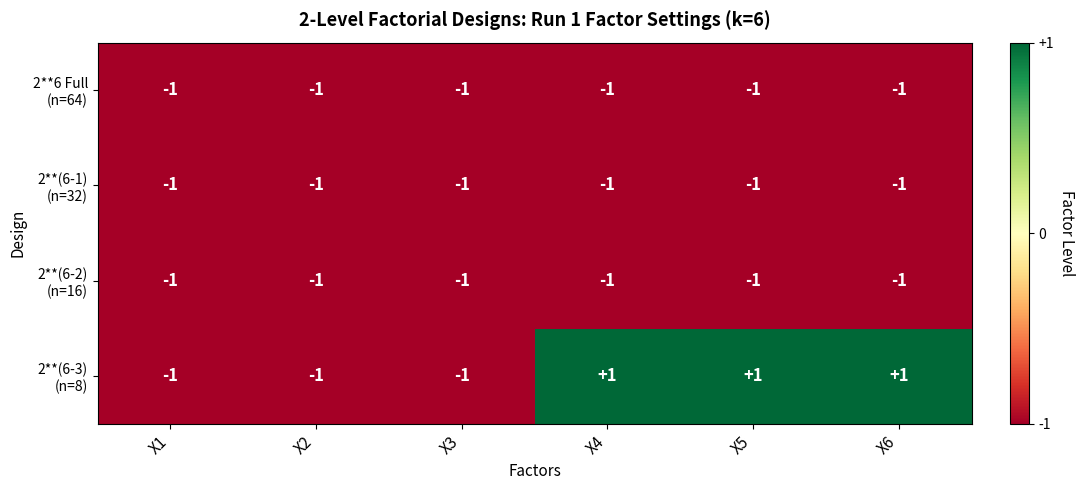

At how many categories does at least one series exceed 0?

3